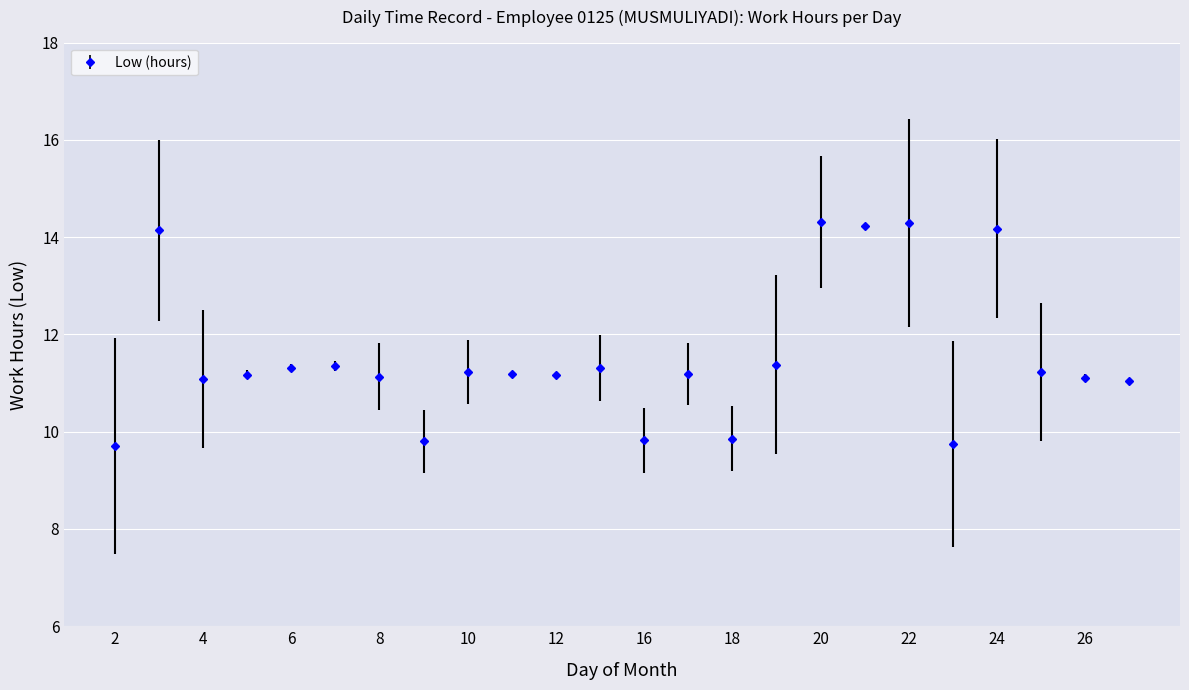

What is the average value?

11.5